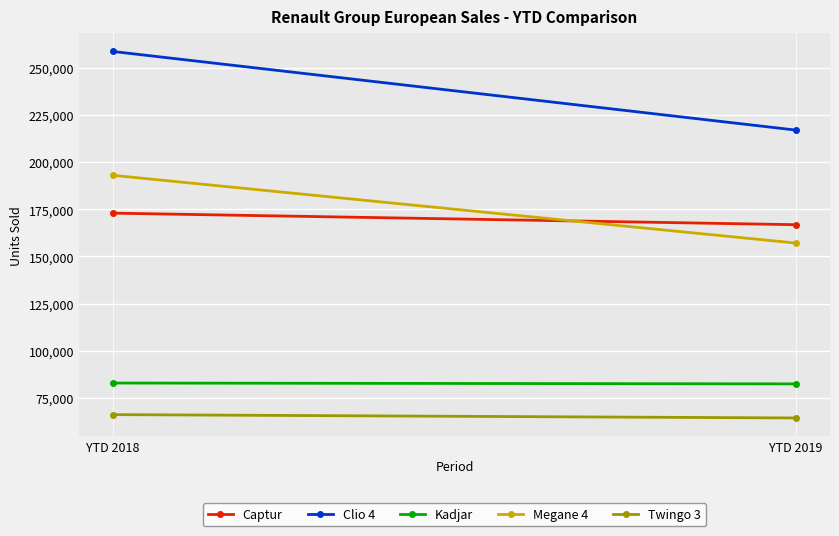

List the series in order of their peak value, lowest first.

Twingo 3, Kadjar, Captur, Megane 4, Clio 4